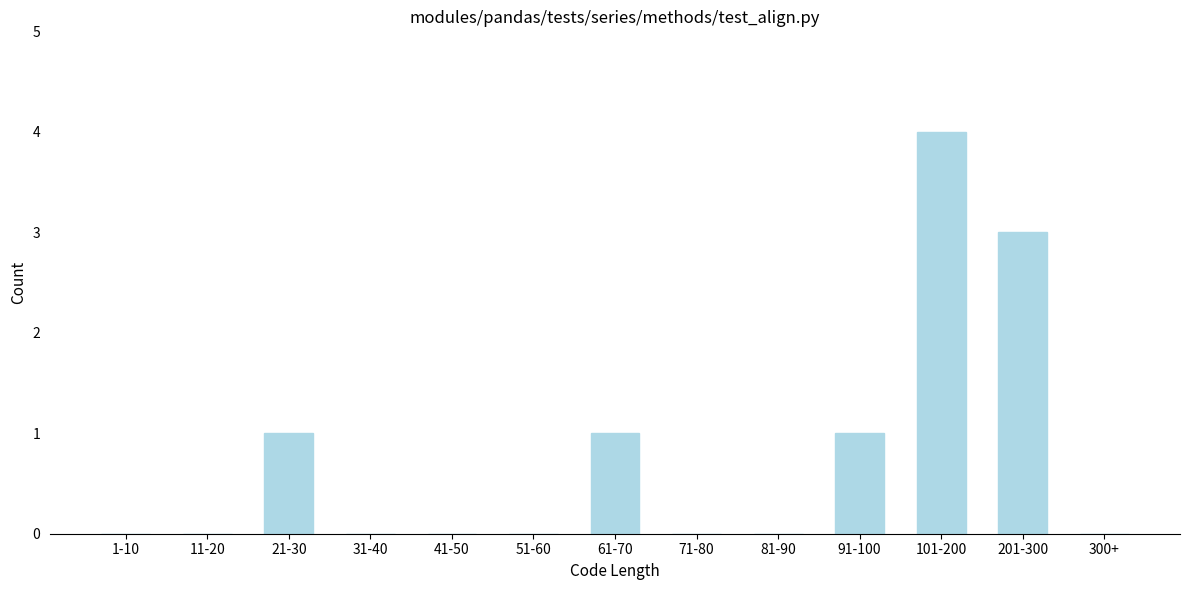

Reading right to left, extract all data points from this chart.

300+=0	201-300=3	101-200=4	91-100=1	81-90=0	71-80=0	61-70=1	51-60=0	41-50=0	31-40=0	21-30=1	11-20=0	1-10=0